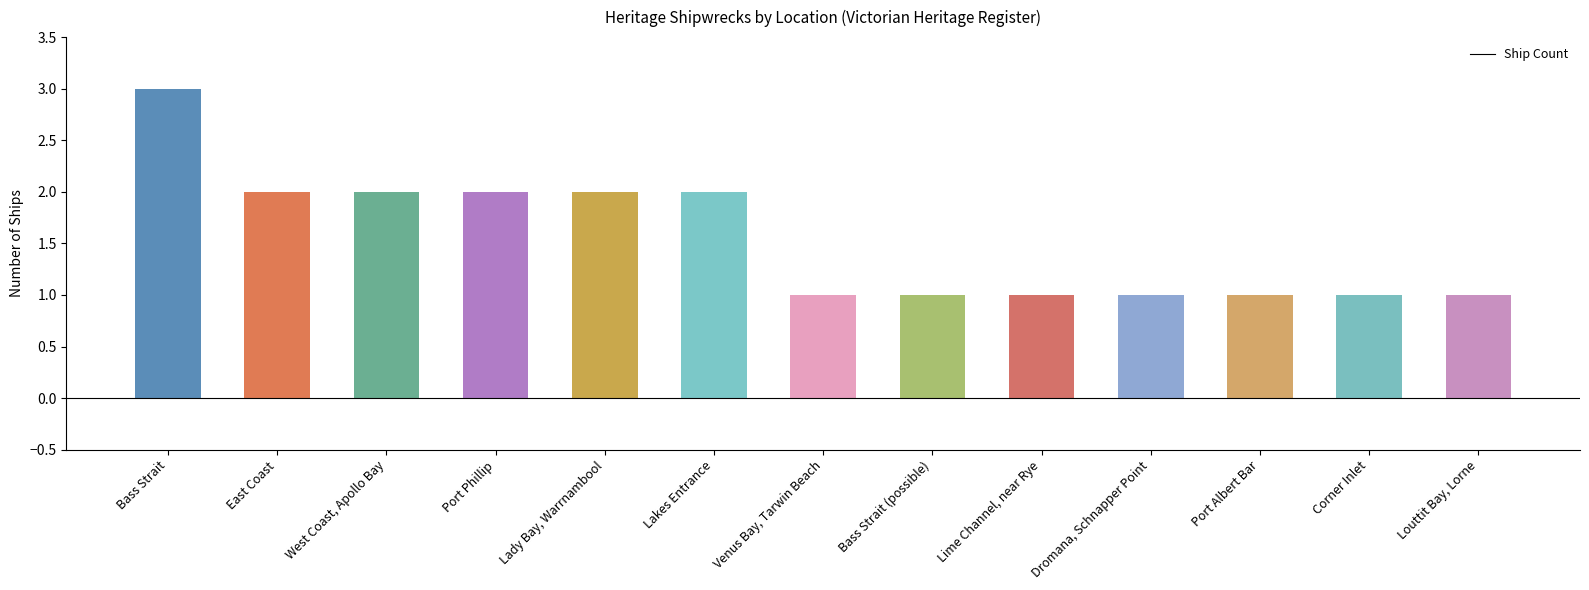

Reading left to right, extract all data points from this chart.

3	2	2	2	2	2	1	1	1	1	1	1	1